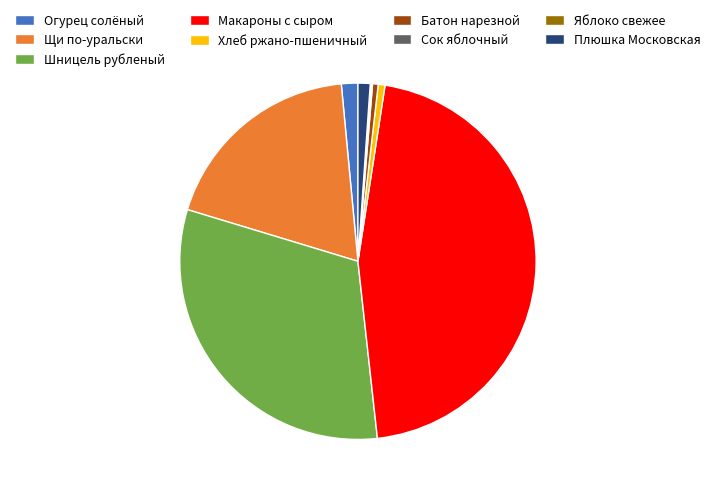

Which category has the biggest portion of the pie?

Макароны с сыром